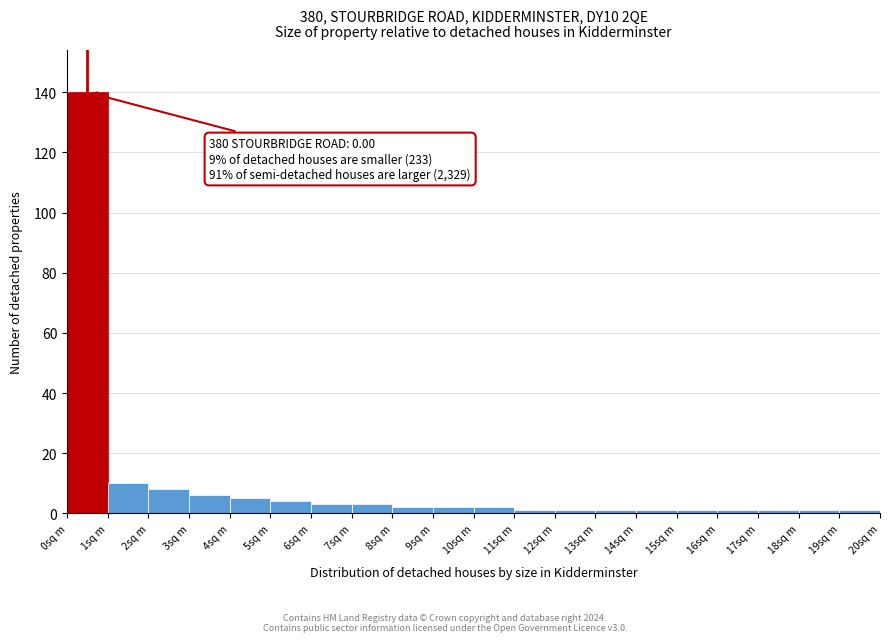

Over which range of the x-axis is the bar tallest?

0 to 1